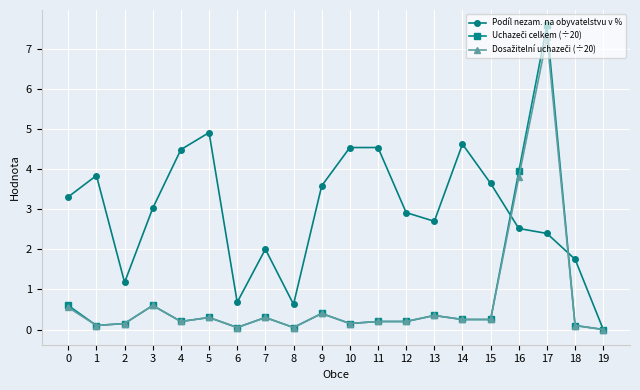

At which category does Podíl nezam. na obyvatelstvu v % reach its first local peak?

1